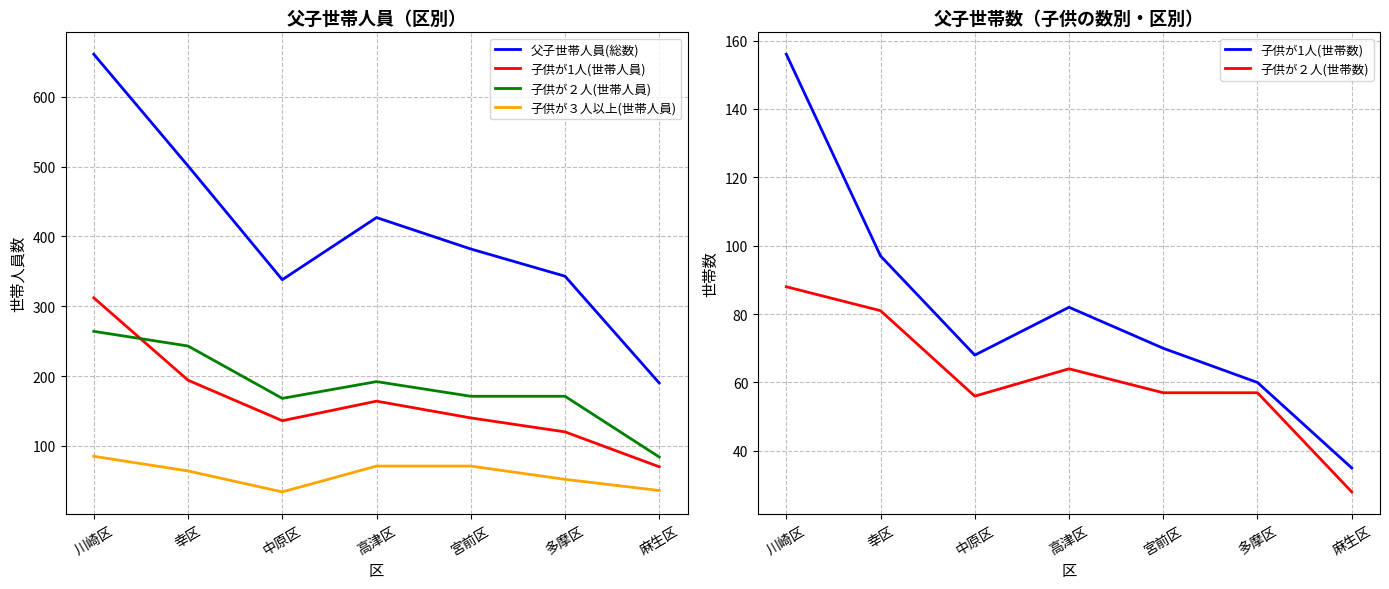

Is it true that 子供が３人以上(世帯人員) equals 40 at 幸区?

False